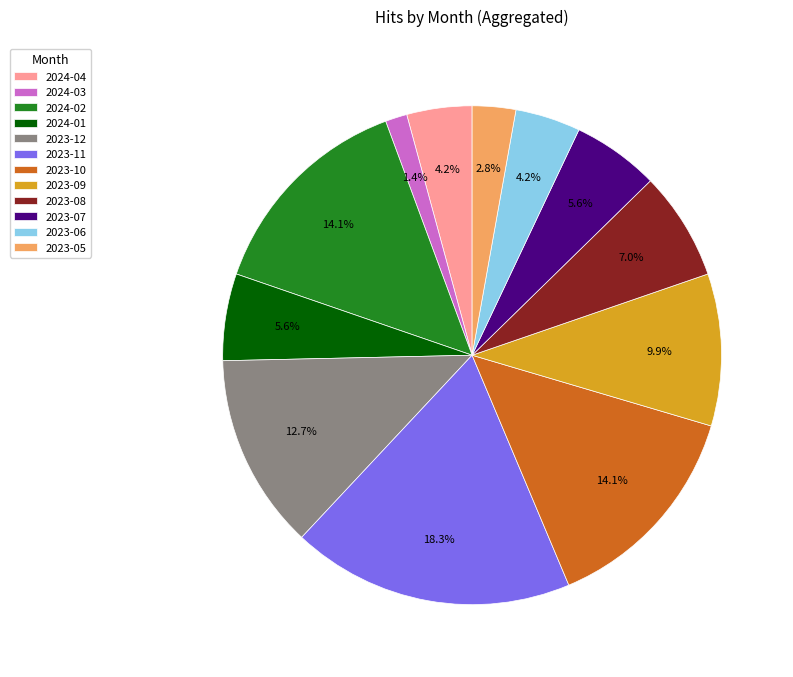

How many segments does this pie chart have?

12